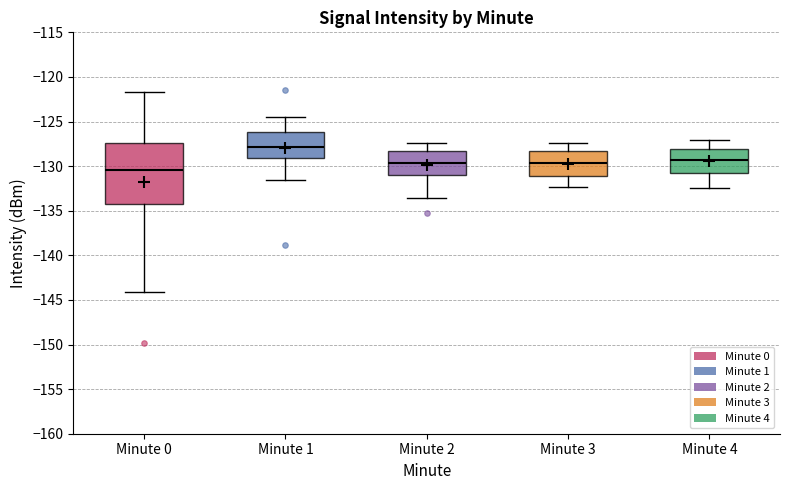

Which box is the tallest, from its lower edge to its upper edge?

Minute 0